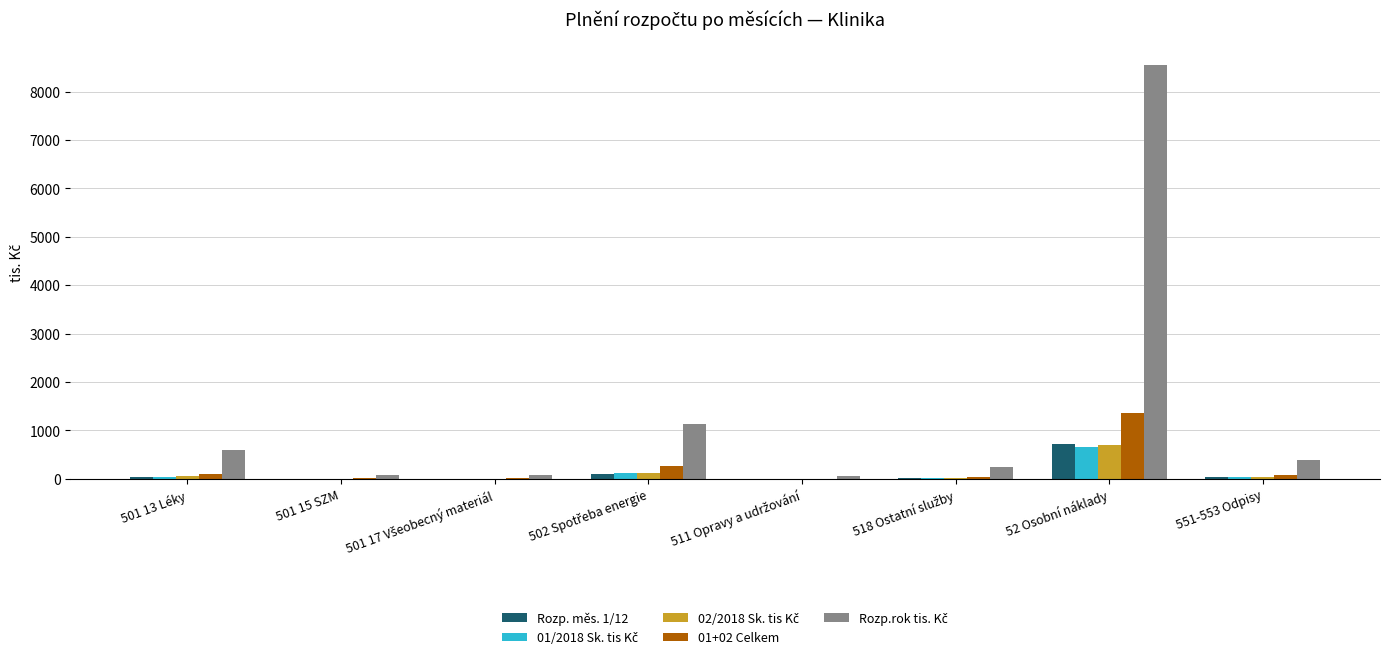

At which category does the chart reach its peak across all series?

52 Osobní náklady